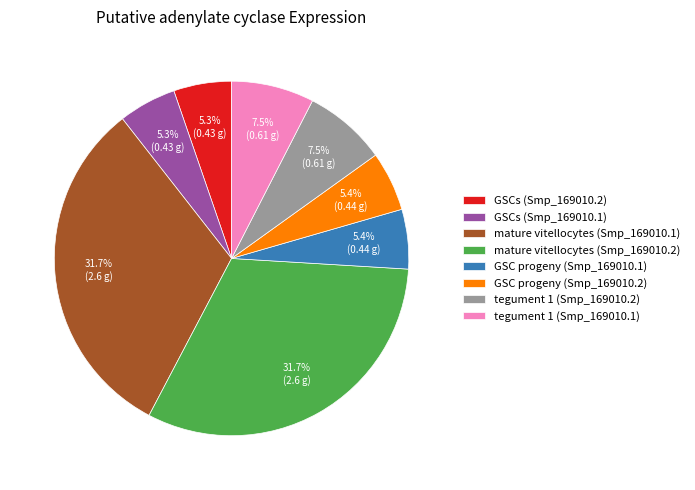

How many segments does this pie chart have?

8